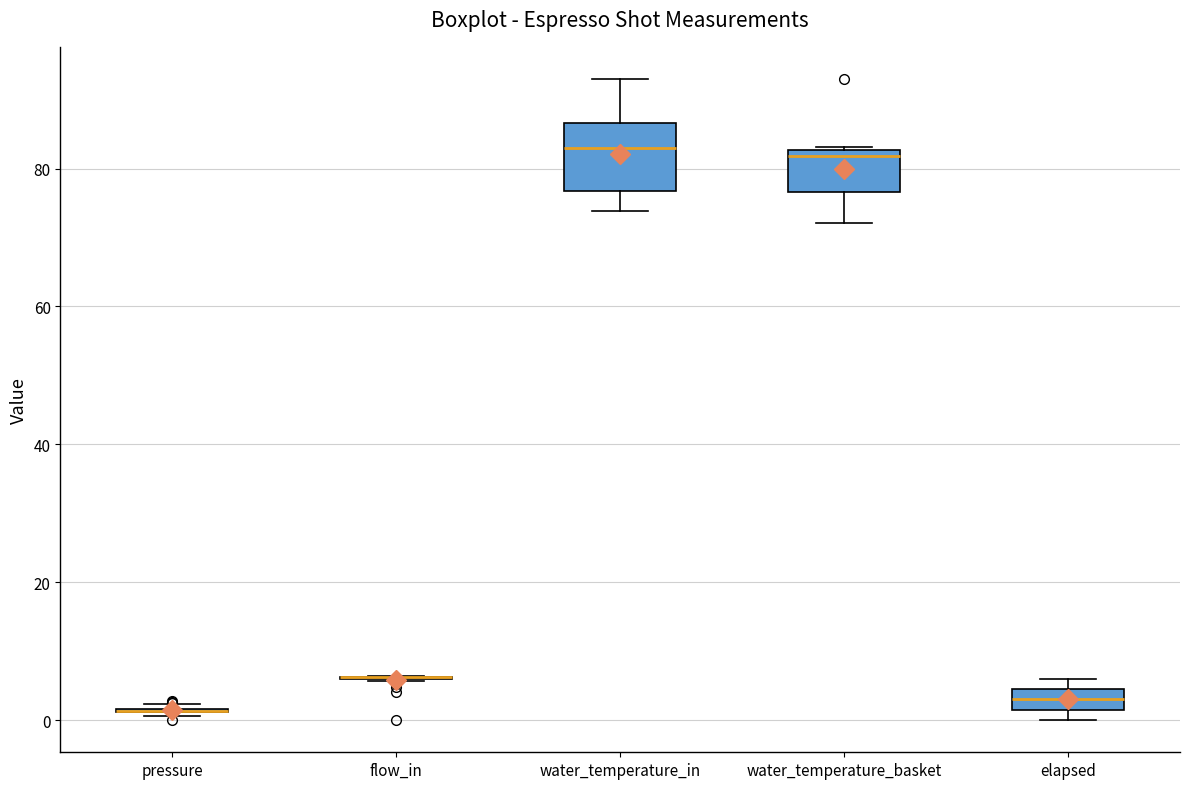

Where is the lower edge of the box for elapsed on the y-axis? The values are not printed on the chart, so give them approximately, as read against the axis.

2